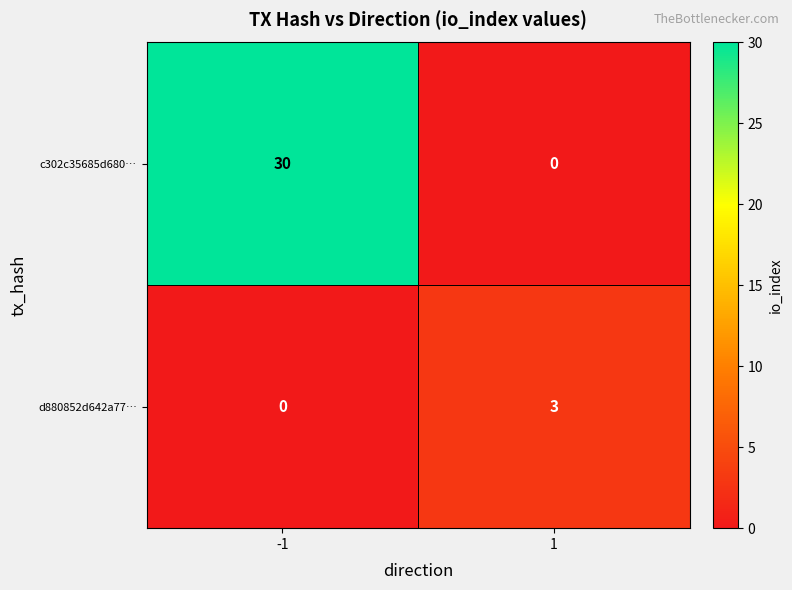

Reading right to left, list all the values displayed in this chart.

c302c35685d680…: 0	30
d880852d642a77…: 3	0